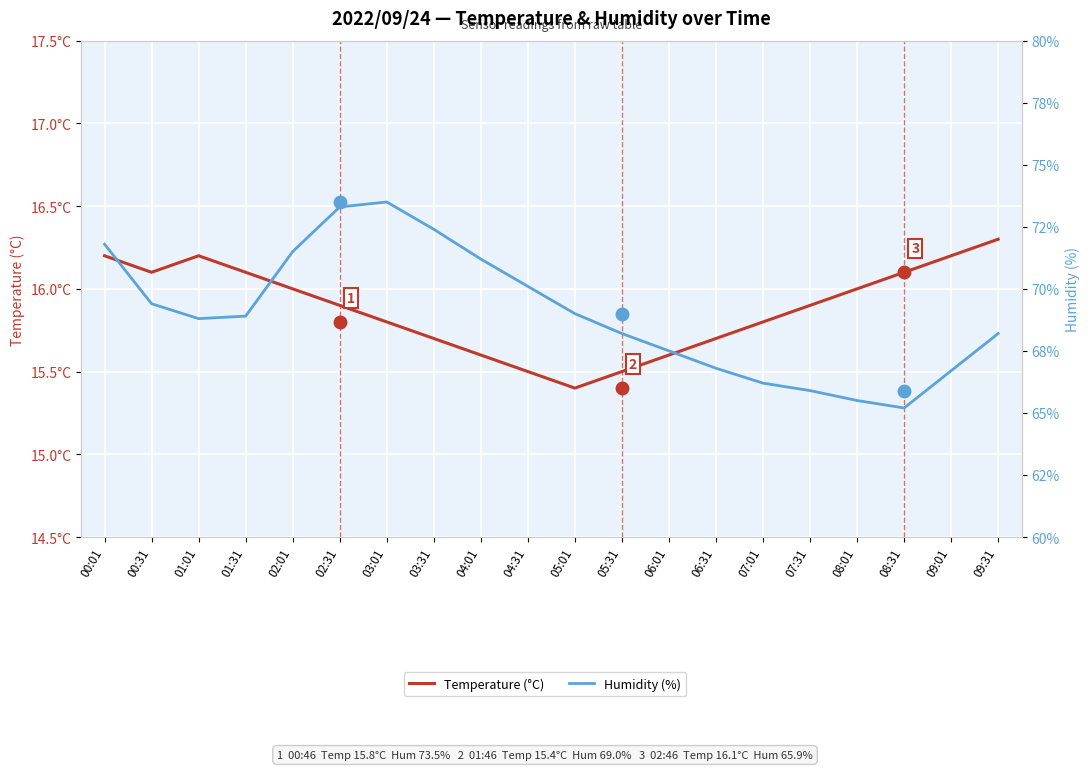

List the series in order of their overall mean, lowest first.

Temperature (°C), Humidity (%)